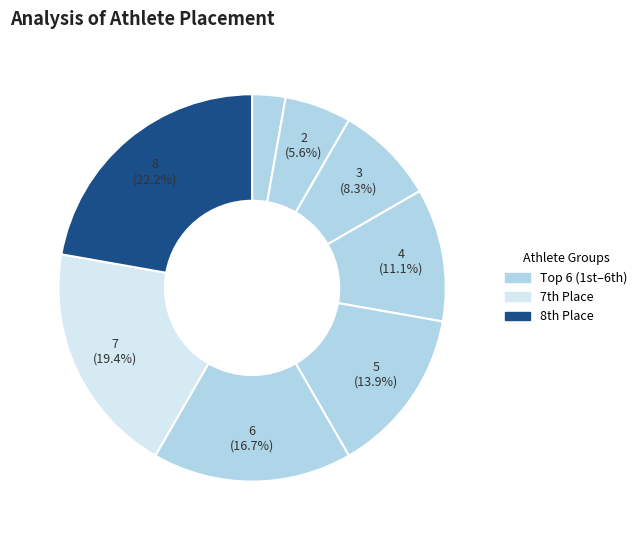

How many slices are in this pie chart?

8